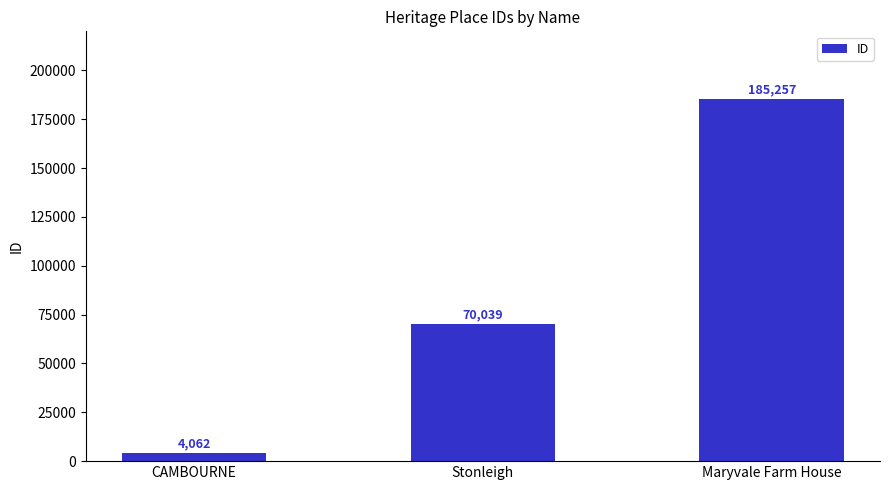

Which has a higher value, Stonleigh or CAMBOURNE?

Stonleigh